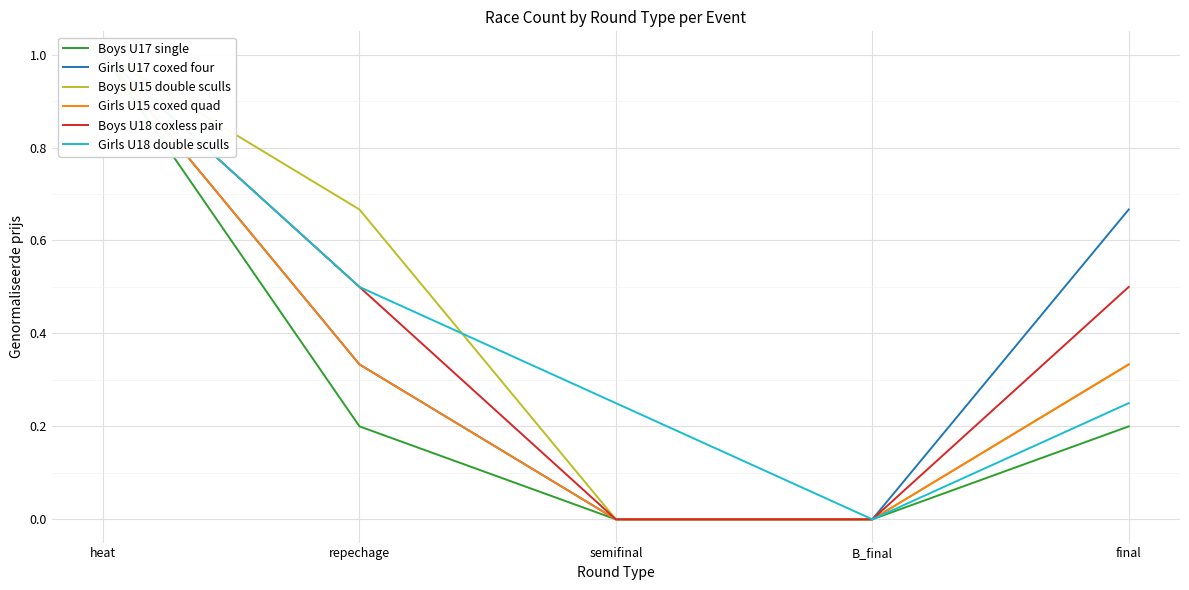

What is the label of the 4th point from the left?

B_final